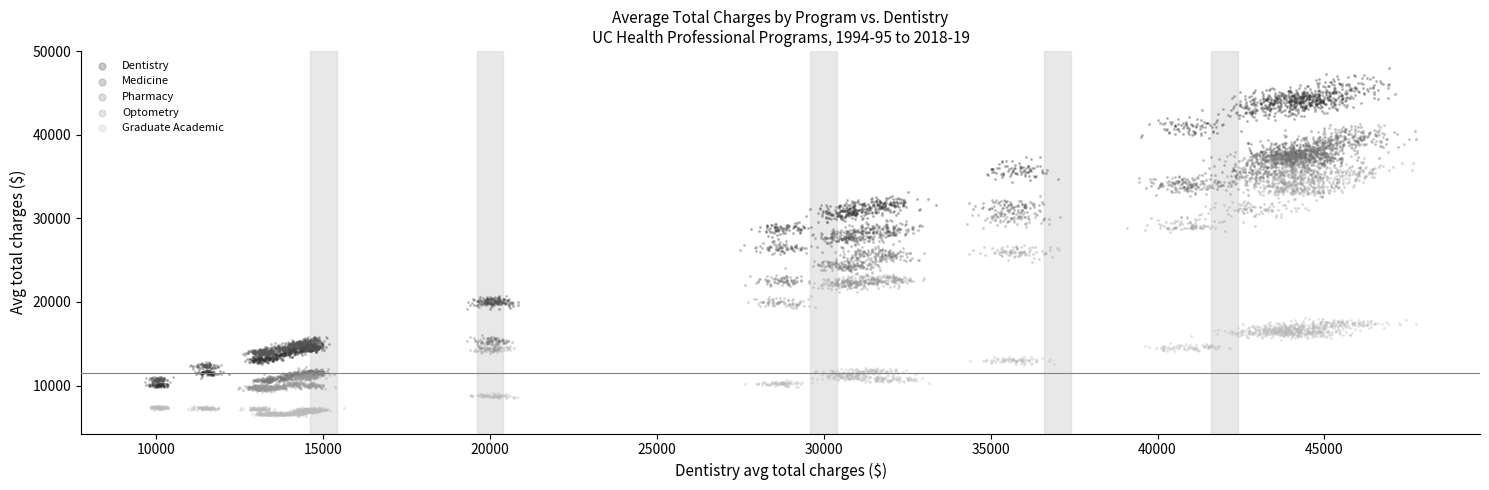

Which series contains the highest Y value?

Dentistry